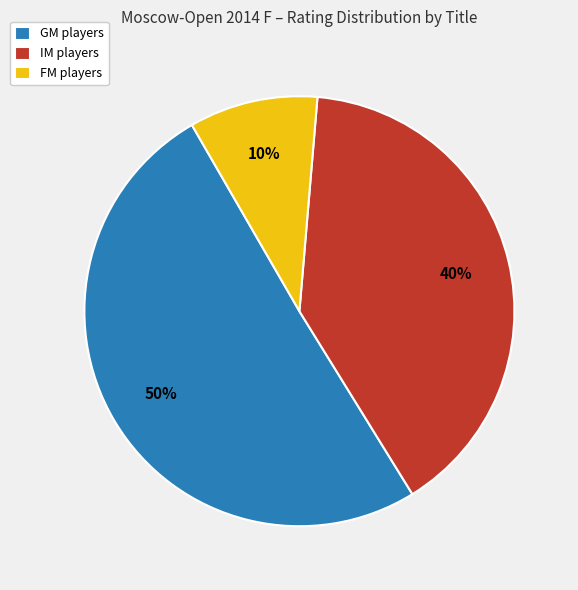

How many slices are in this pie chart?

3